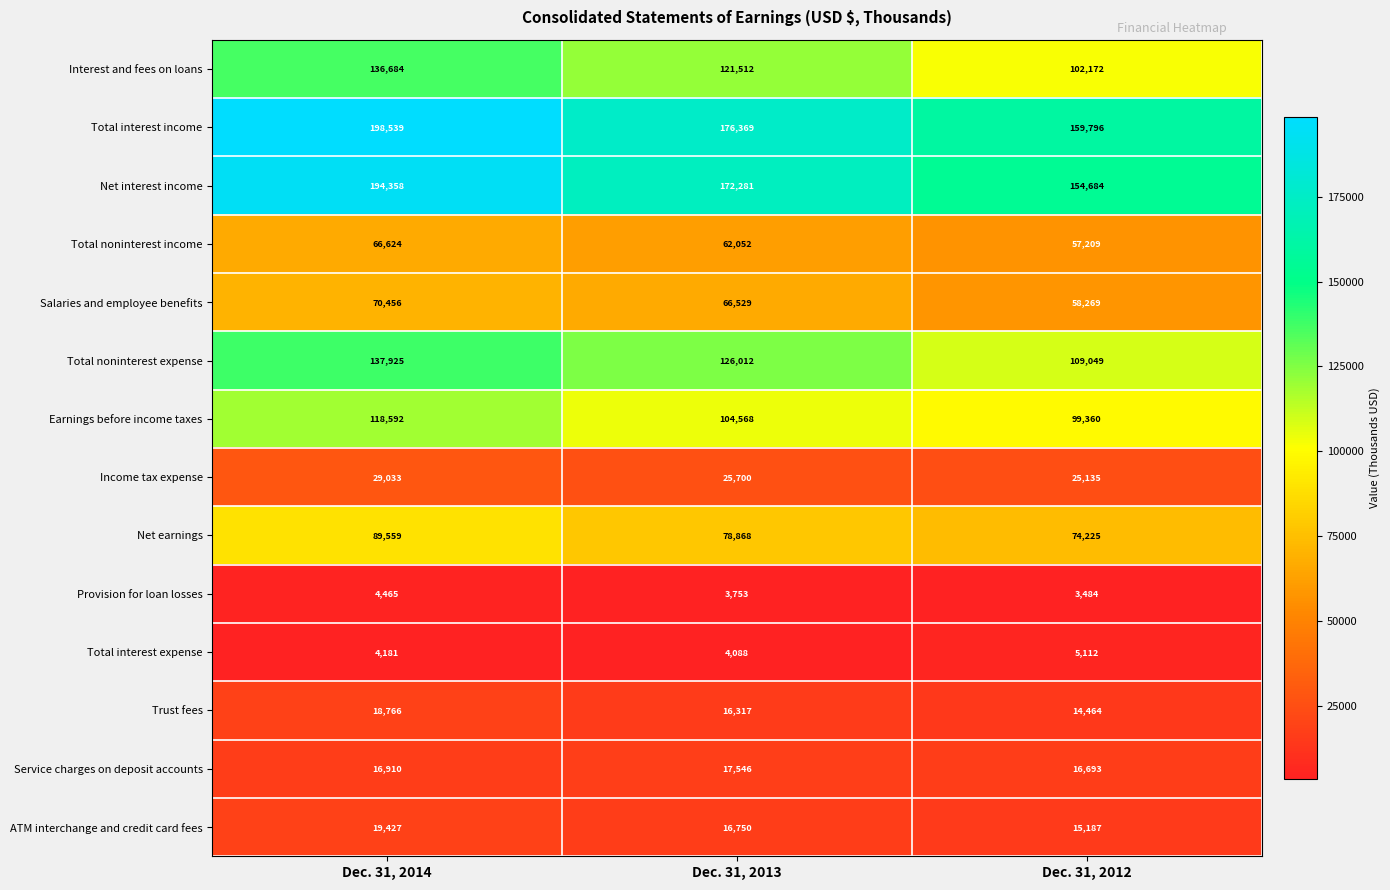

What is the total value across all series at Dec. 31, 2012?

894839